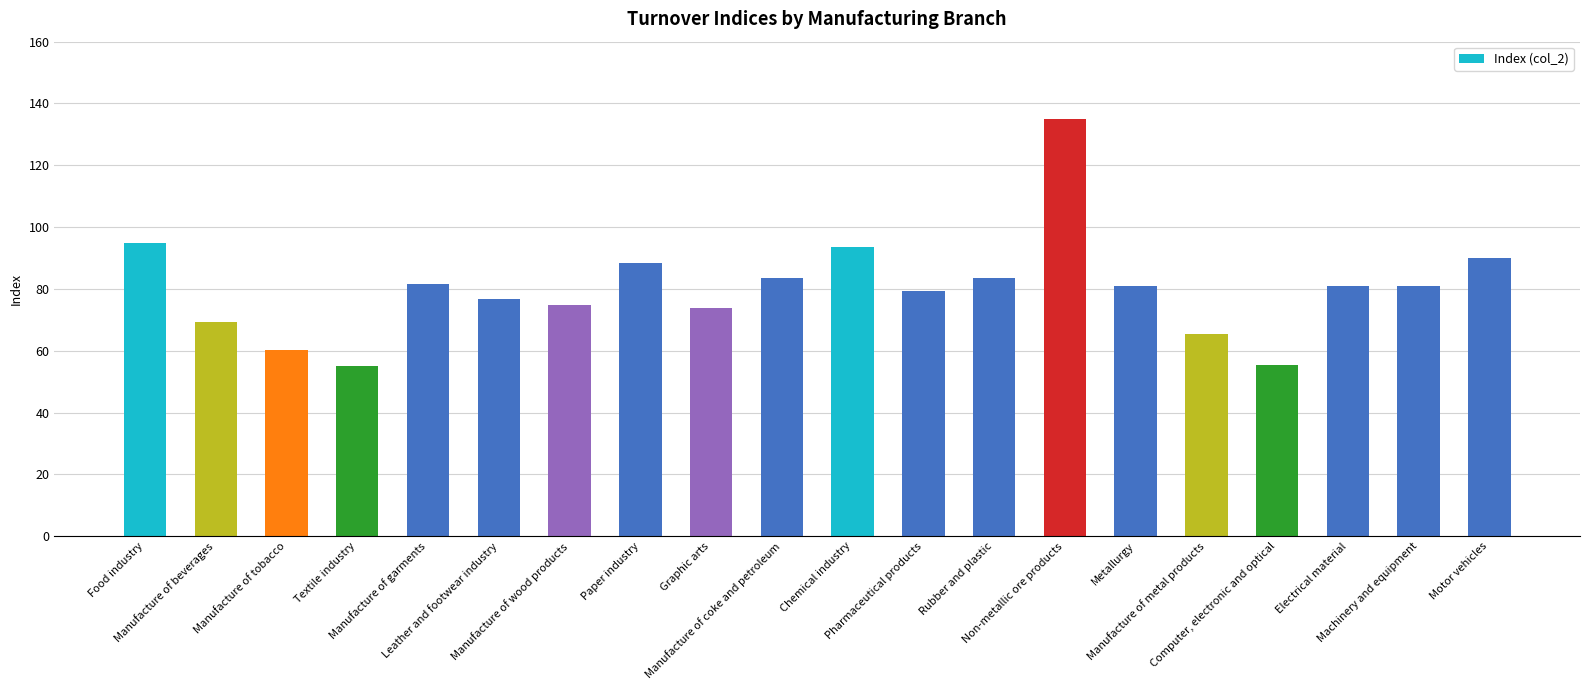

The value at Electrical material is 80.9. True or false?

True